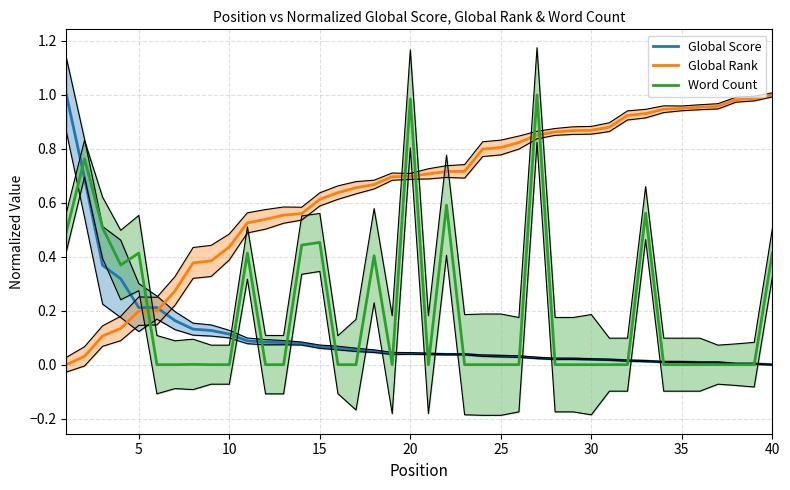

True or false: Global Score has more than 1 points higher than both neighbors.

False